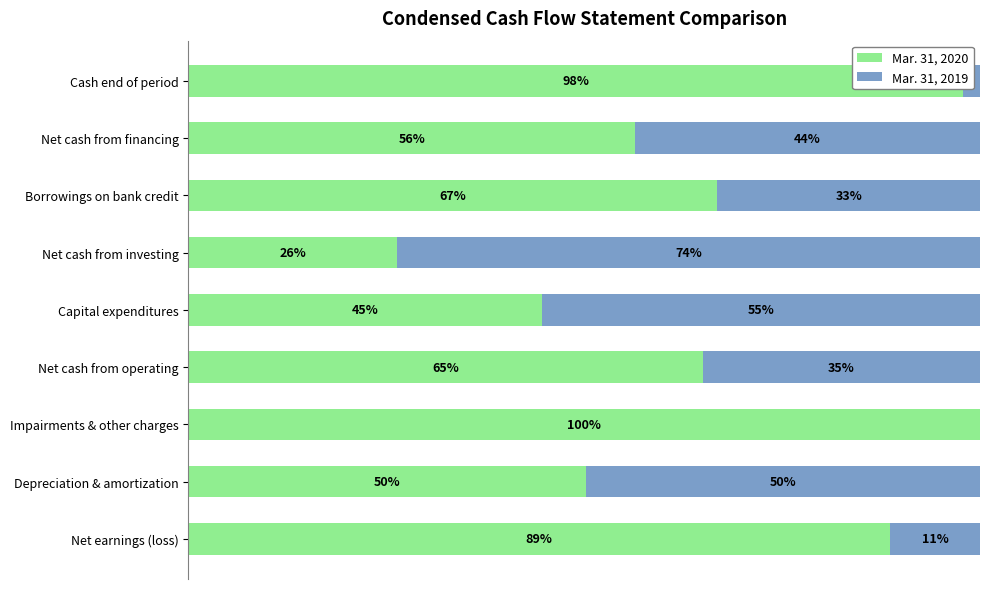

List the labels in order of Mar. 31, 2019 value, largest first.

Net cash from investing, Capital expenditures, Depreciation & amortization, Net cash from financing, Net cash from operating, Borrowings on bank credit, Net earnings (loss), Cash end of period, Impairments & other charges